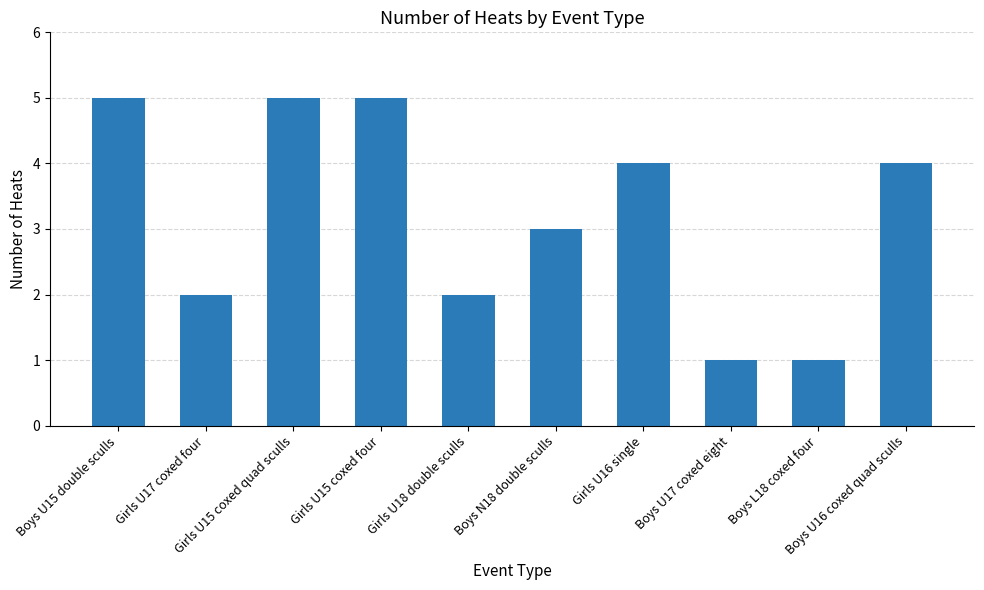

Is it true that the value at Girls U17 coxed four is 2?

True